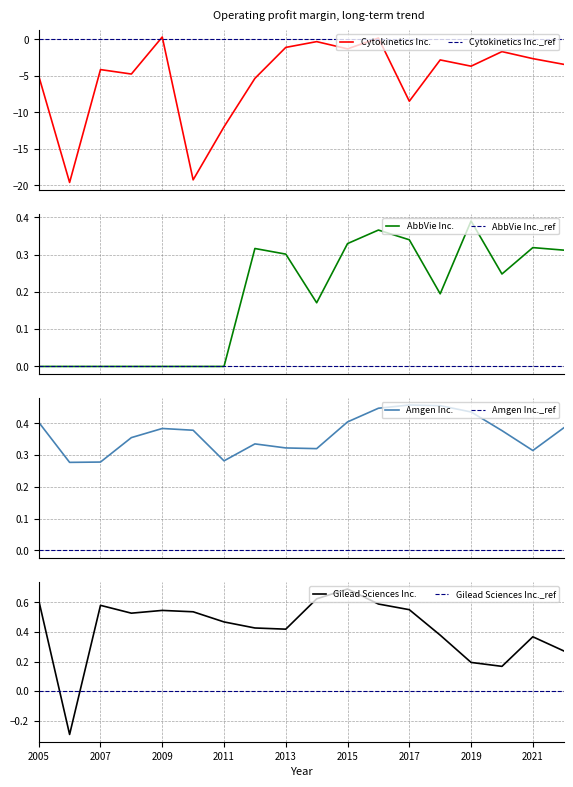

The value of Gilead Sciences Inc. at 2007 is 0.2. True or false?

False